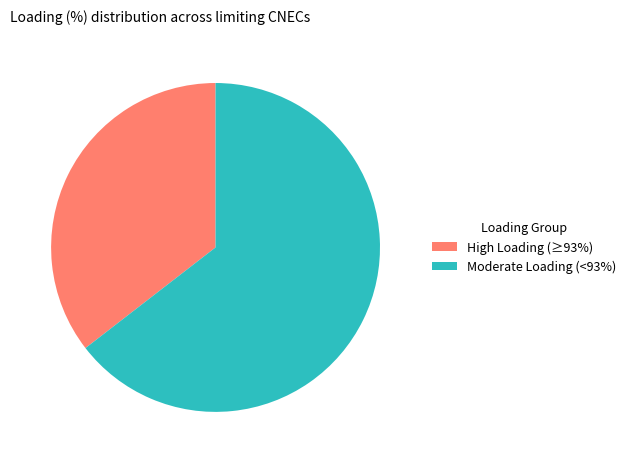

True or false: High Loading (≥93%) accounts for 21% of the total.

False